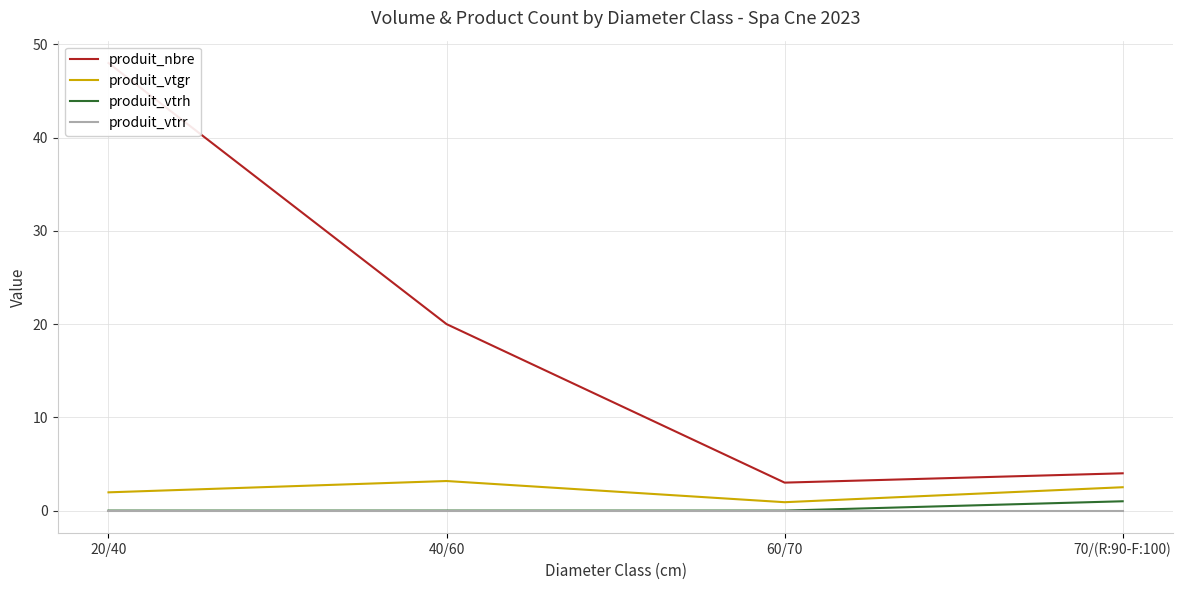

True or false: produit_nbre has more than 1 interior local peaks.

False